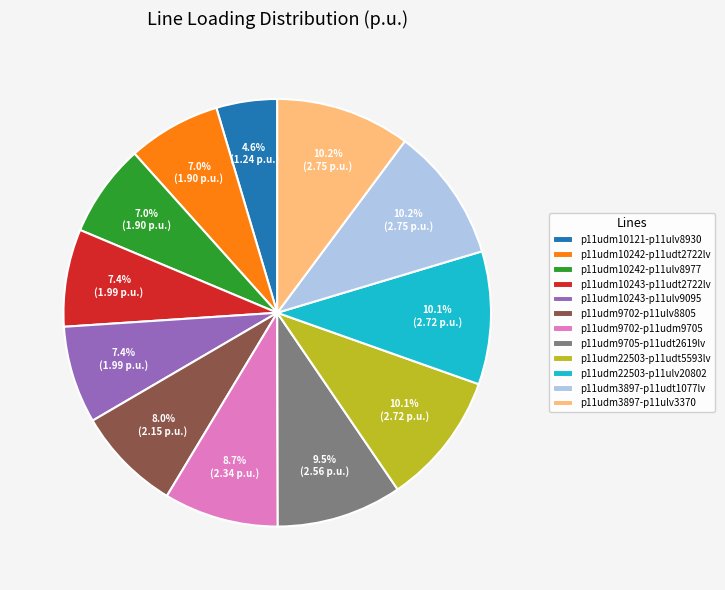

Does p11udm10242-p11udt2722lv represent more than half of the total?

No